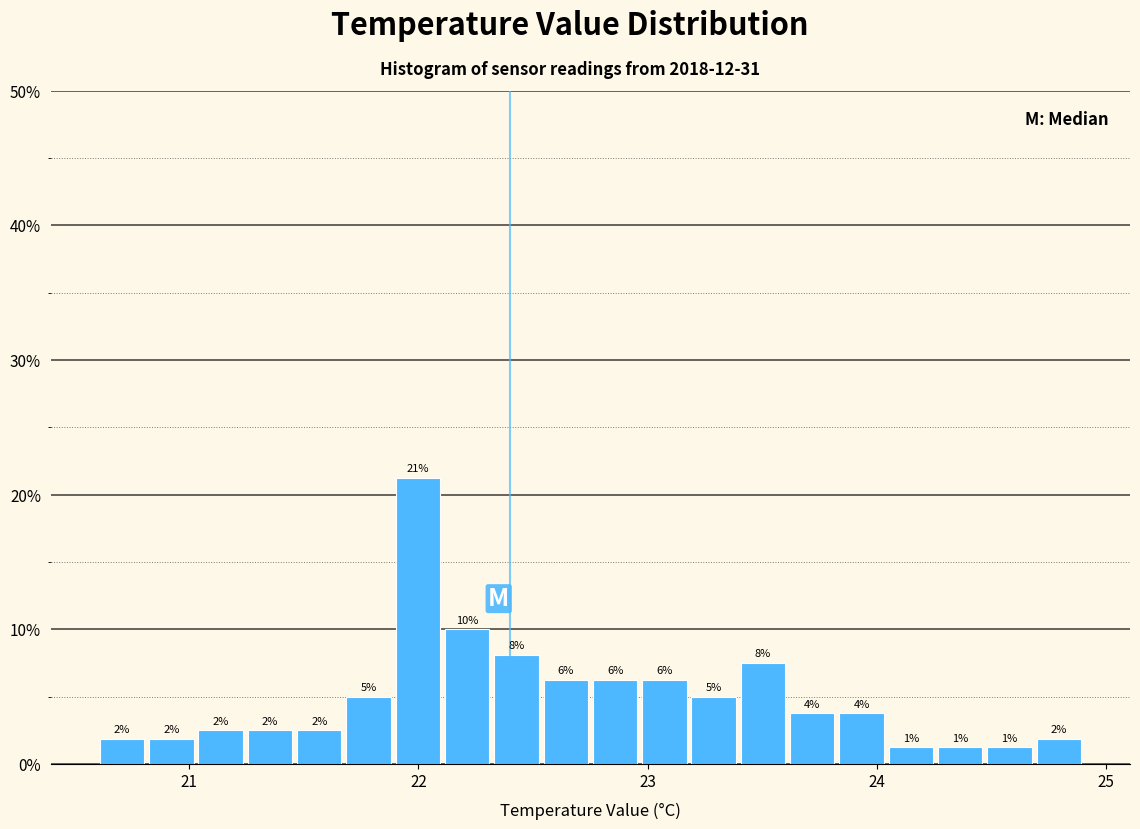

Read against the x-axis, roughly where is the centre of the tallest bar?

22.0